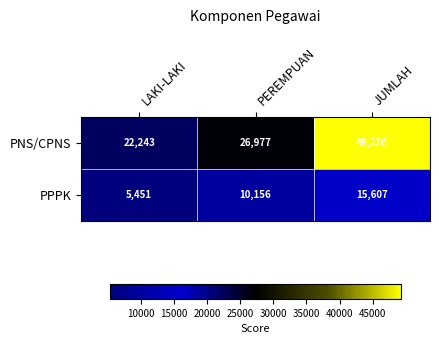

At PEREMPUAN, list the series in order from largest to smallest.

PNS/CPNS, PPPK